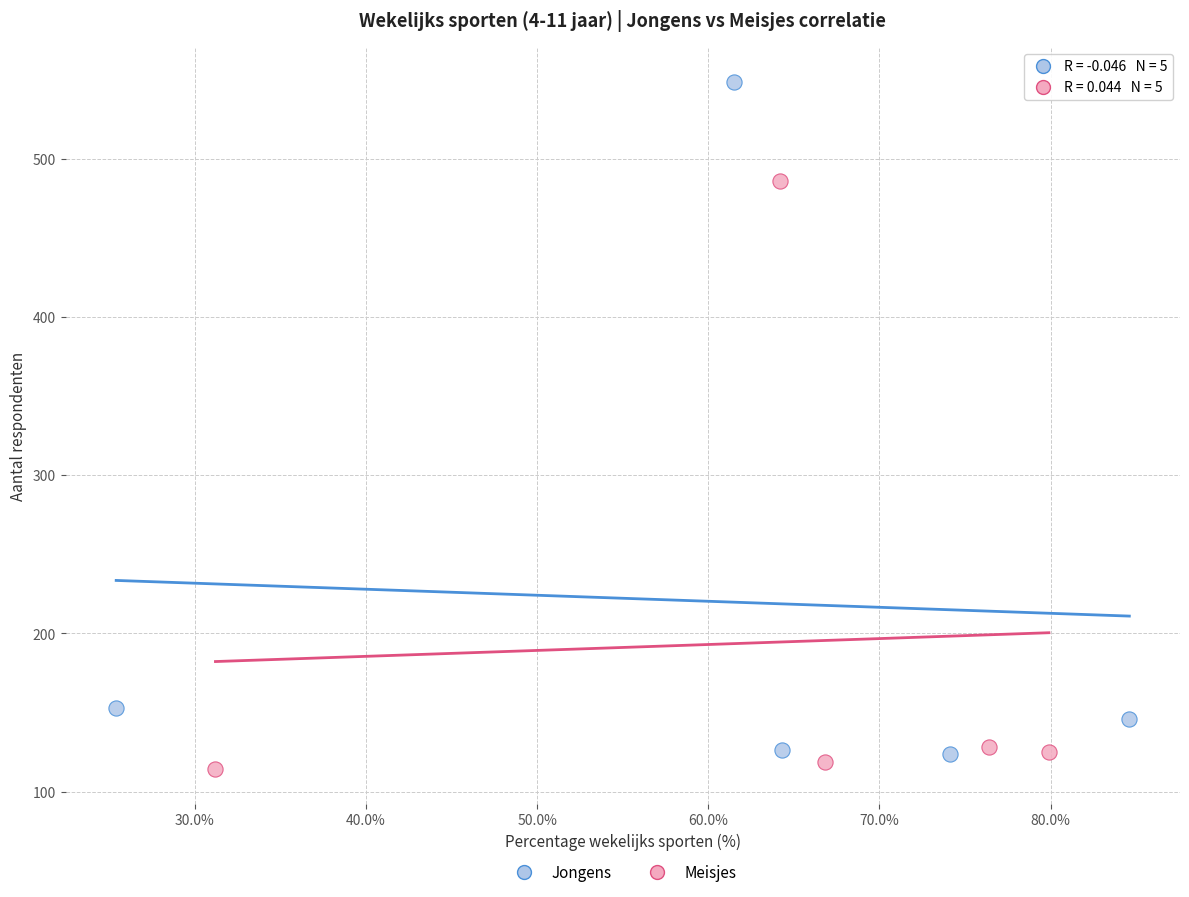

Which series has the widest spread of Y values?

Jongens